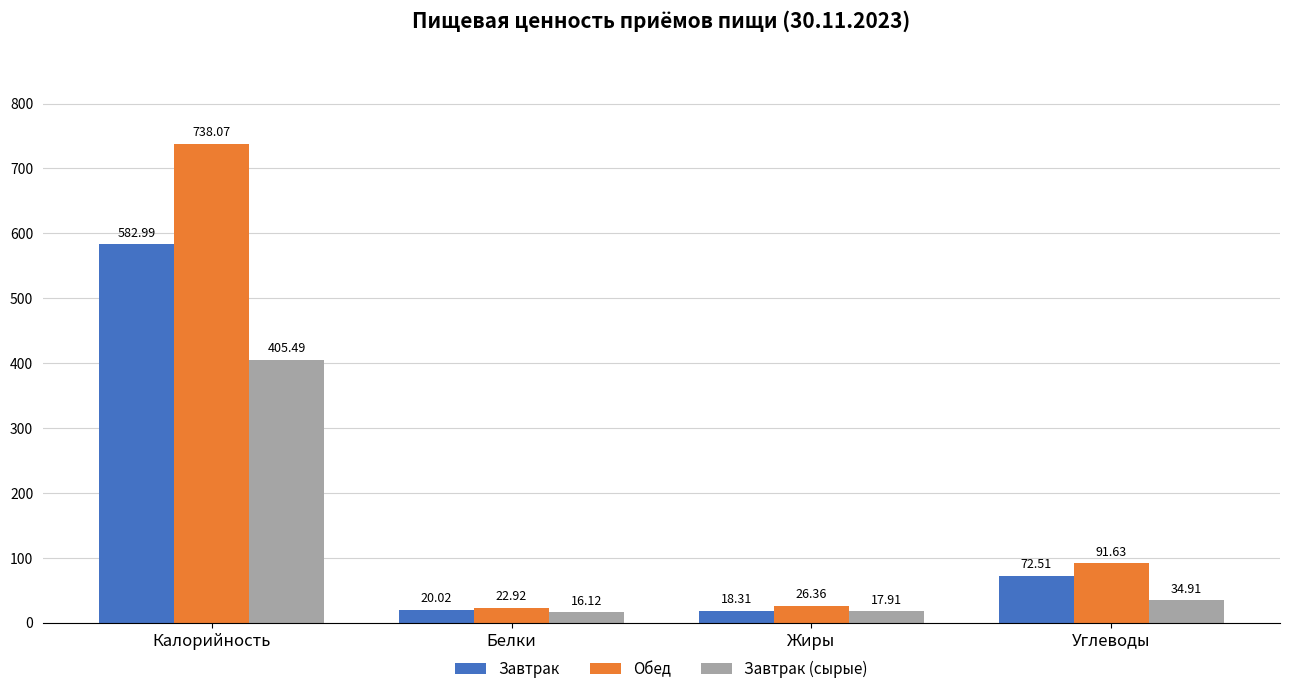

What is the spread (max minus min) of values at Калорийность?

332.6